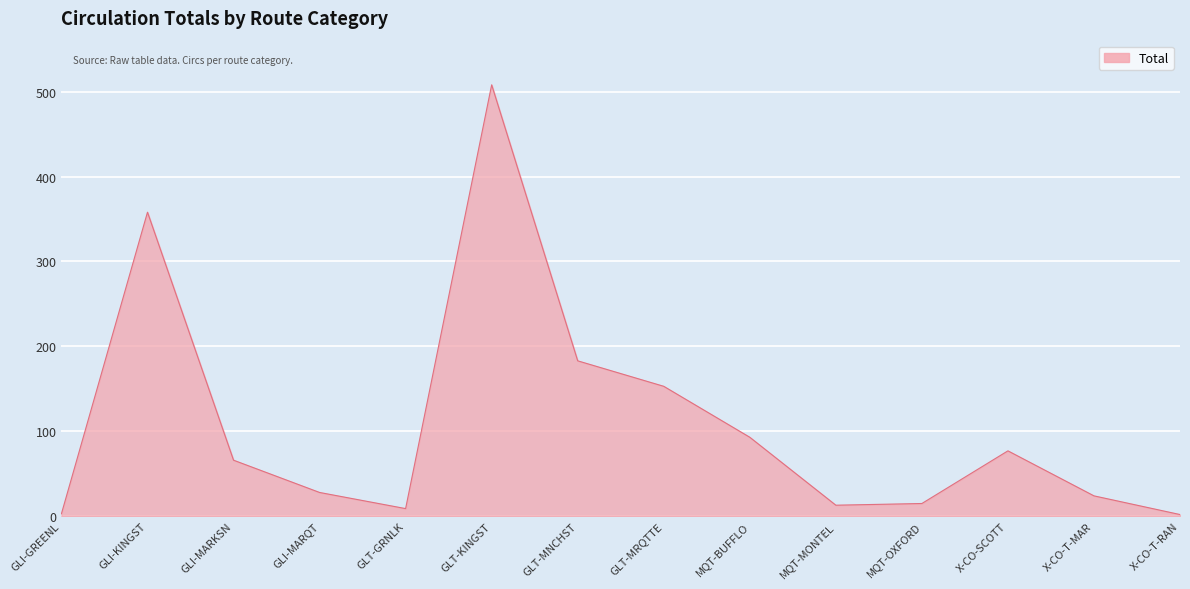

What is the average value?

109